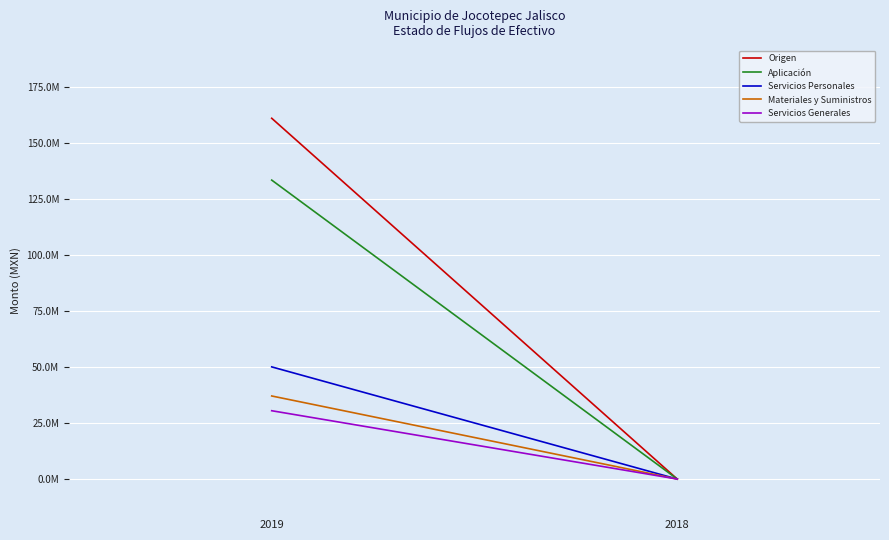

Is it true that Servicios Personales equals -16948280.1 at 2018?

False